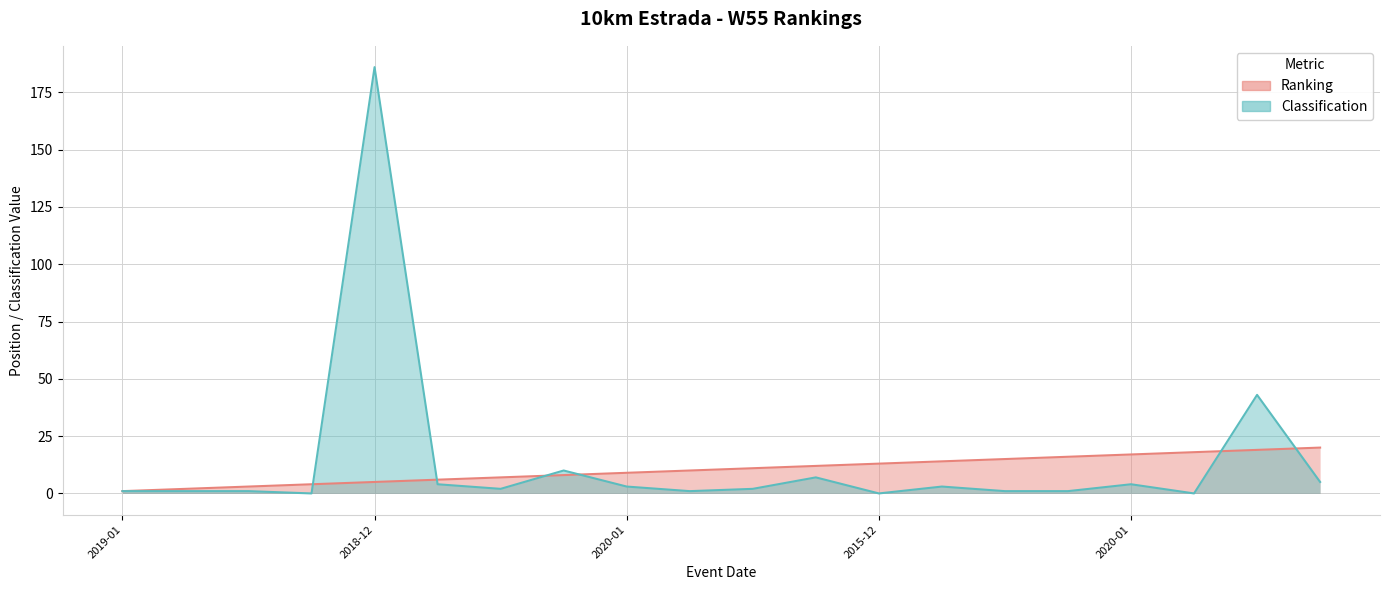

What is the maximum value shown in the chart?

186